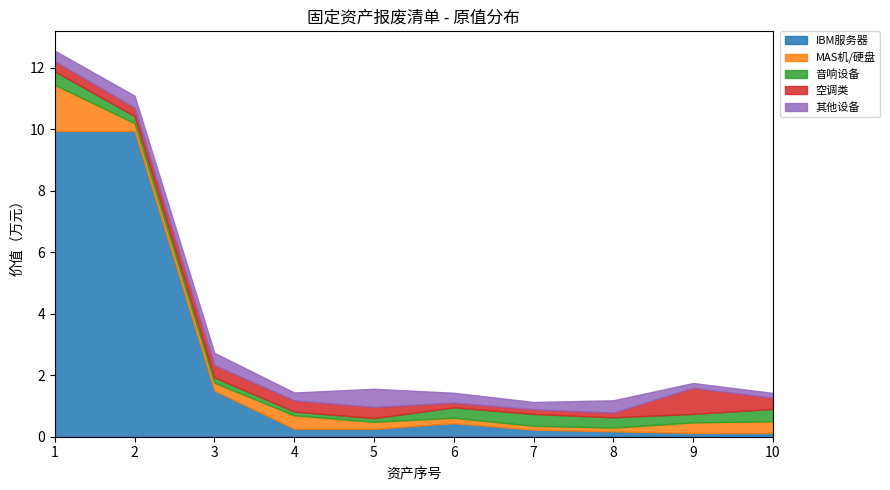

What is the value of the MAS机/硬盘 point at the 10th from the left?

0.4